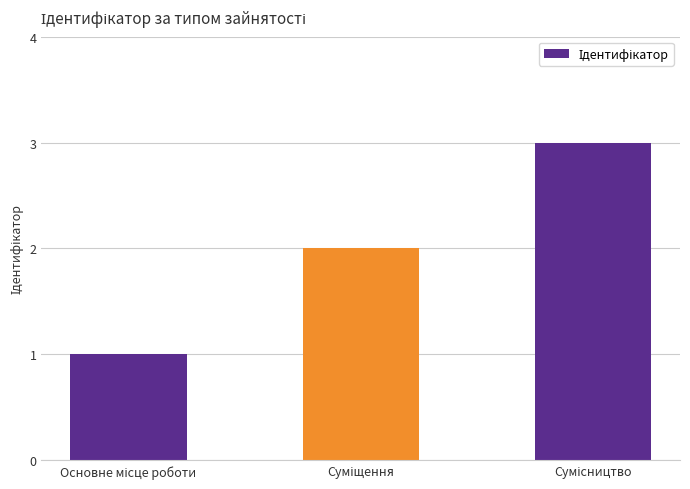

Are the bars horizontal?

No